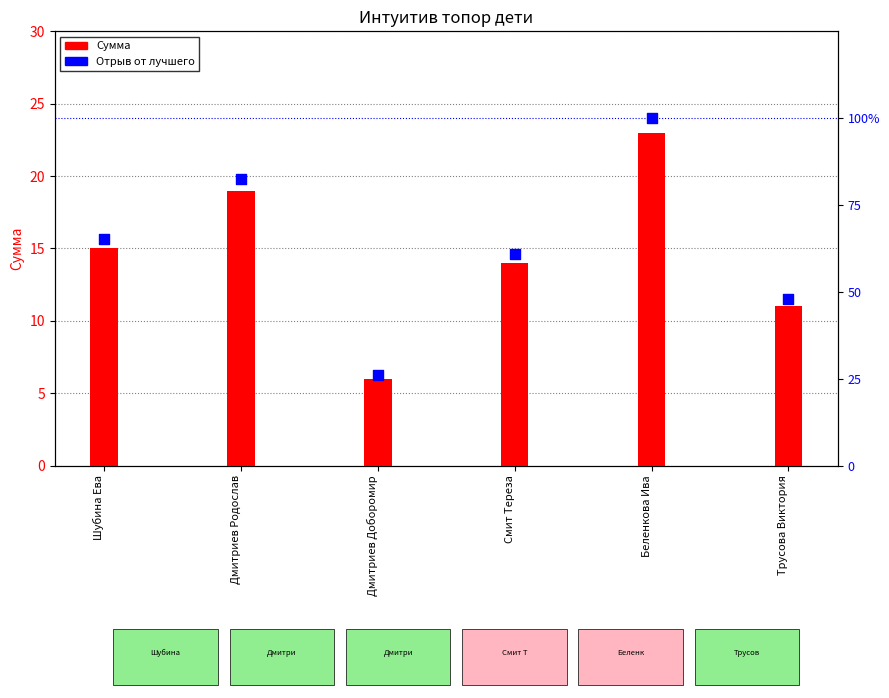

What is the change in value from Дмитриев Доборомир to Трусова Виктория?

+21.7